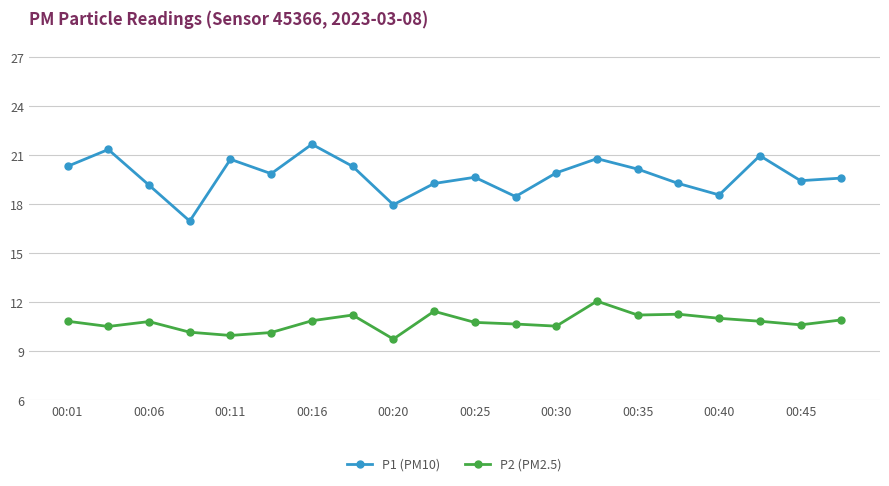

List the series in order of their peak value, lowest first.

P2 (PM2.5), P1 (PM10)